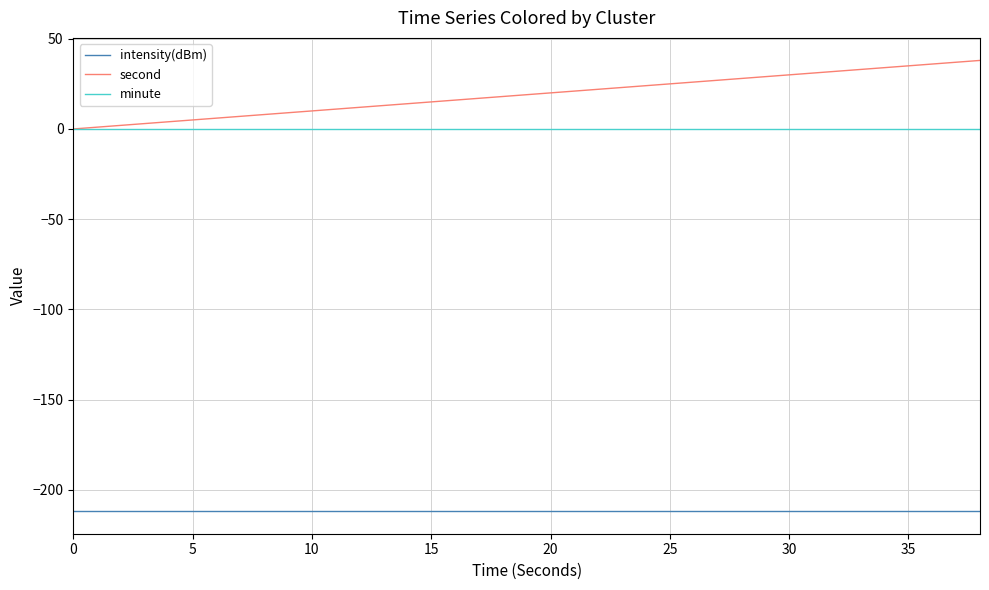

List the series in order of their peak value, highest first.

second, minute, intensity(dBm)